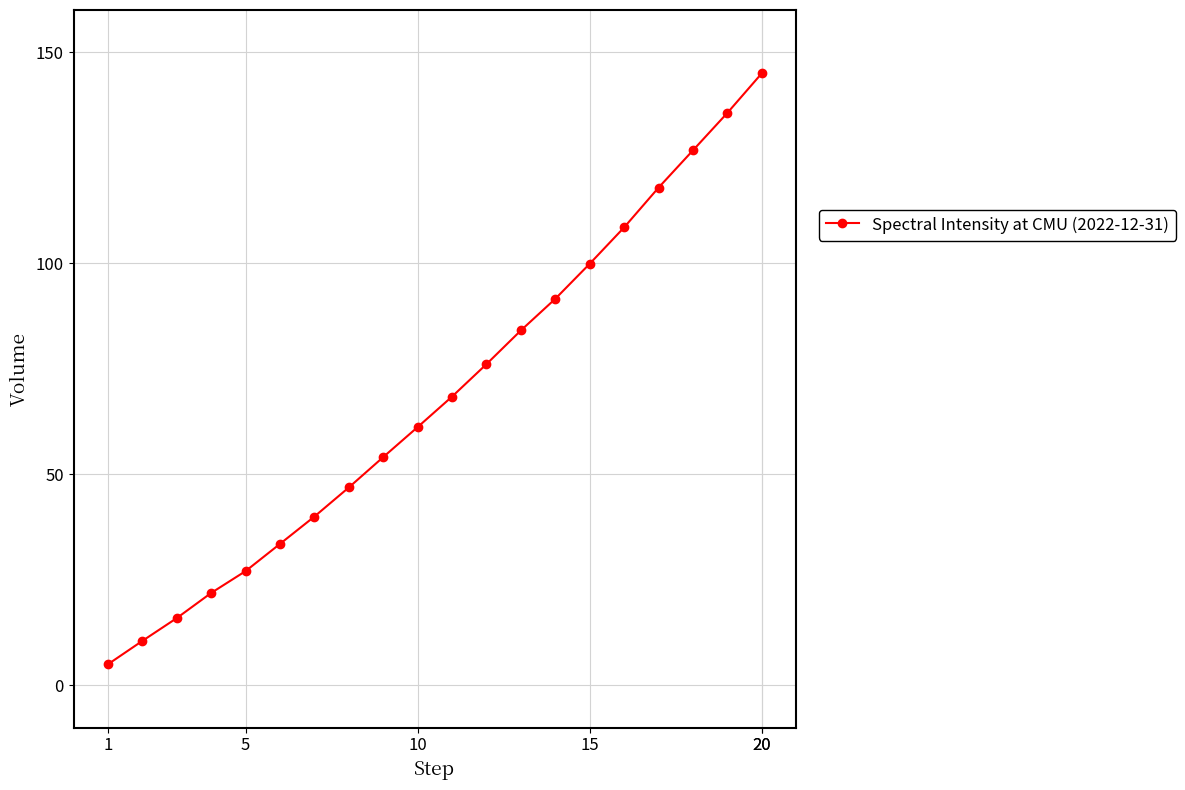

What is the minimum value shown in the chart?

5.0